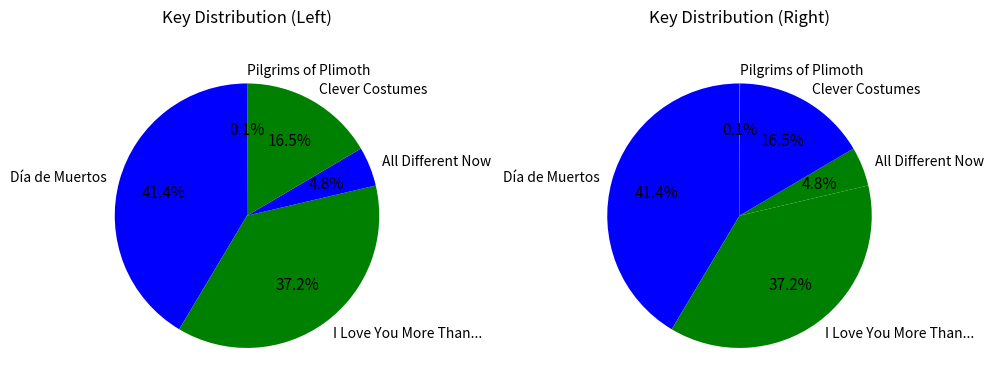

Combined, what portion of the pie is All Different Now and Día de Muertos?

46.2%